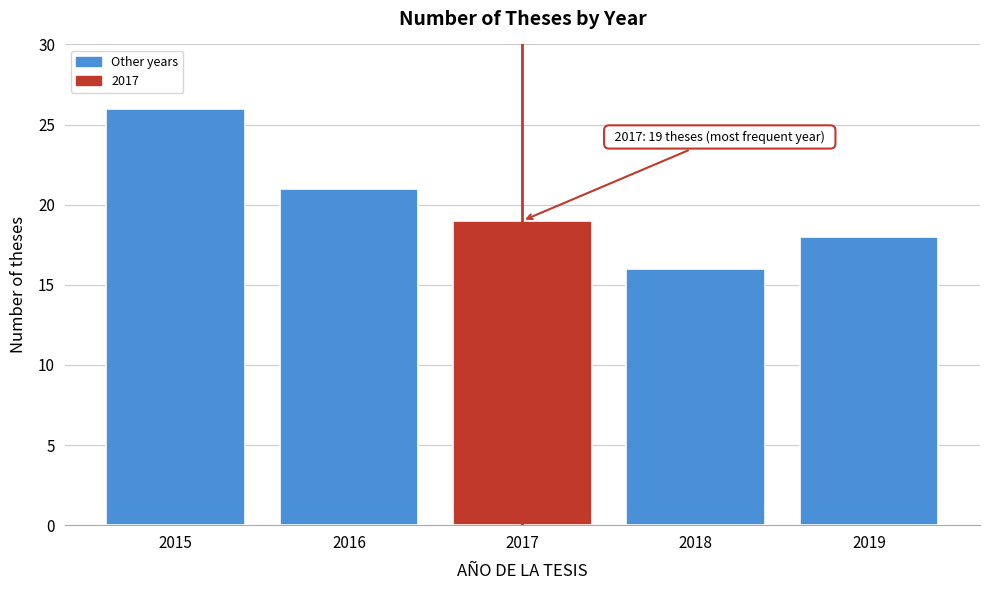

Reading left to right, what are all the values shown in this chart?

26	21	19	16	18